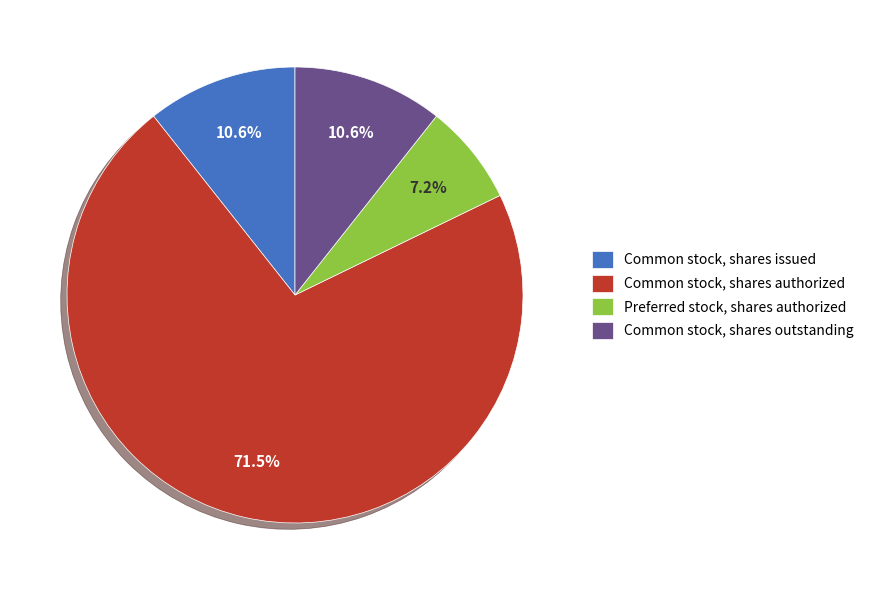

To the nearest percent, what is the combined percentage of Common stock, shares outstanding and Preferred stock, shares authorized?

18%